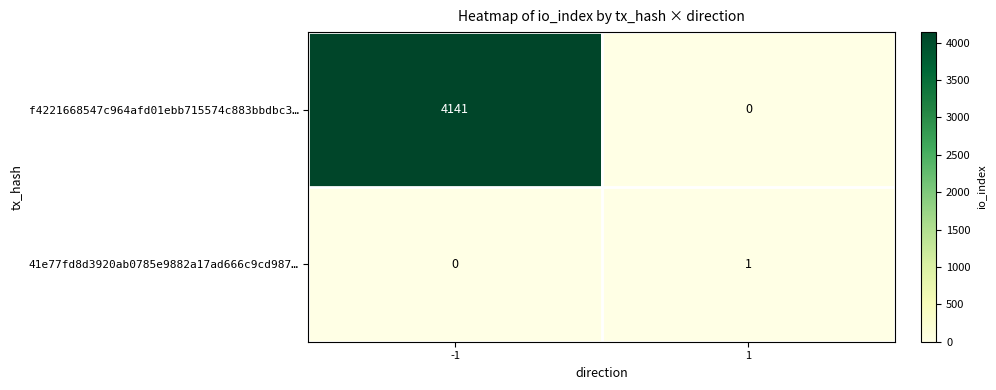

What value does the f4221668547c964afd01ebb715574c883bbdbc3… series have at -1, to the nearest 50?

4150